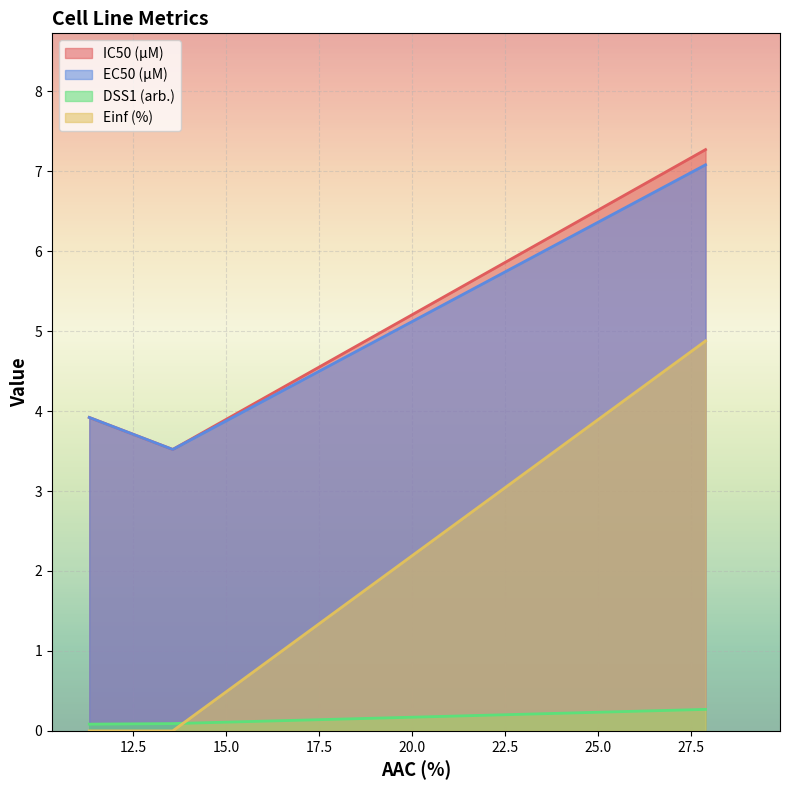

Reading right to left, transcribe all the data shown in this chart.

IC50 (µM): CTRPv2=7.3	GDSC1000 rep 2=3.5	GDSC1000 rep 1=3.9
EC50 (µM): CTRPv2=7.1	GDSC1000 rep 2=3.5	GDSC1000 rep 1=3.9
DSS1 (arb.): CTRPv2=0.3	GDSC1000 rep 2=0.1	GDSC1000 rep 1=0.1
Einf (%): CTRPv2=4.9	GDSC1000 rep 2=0.0	GDSC1000 rep 1=0.0